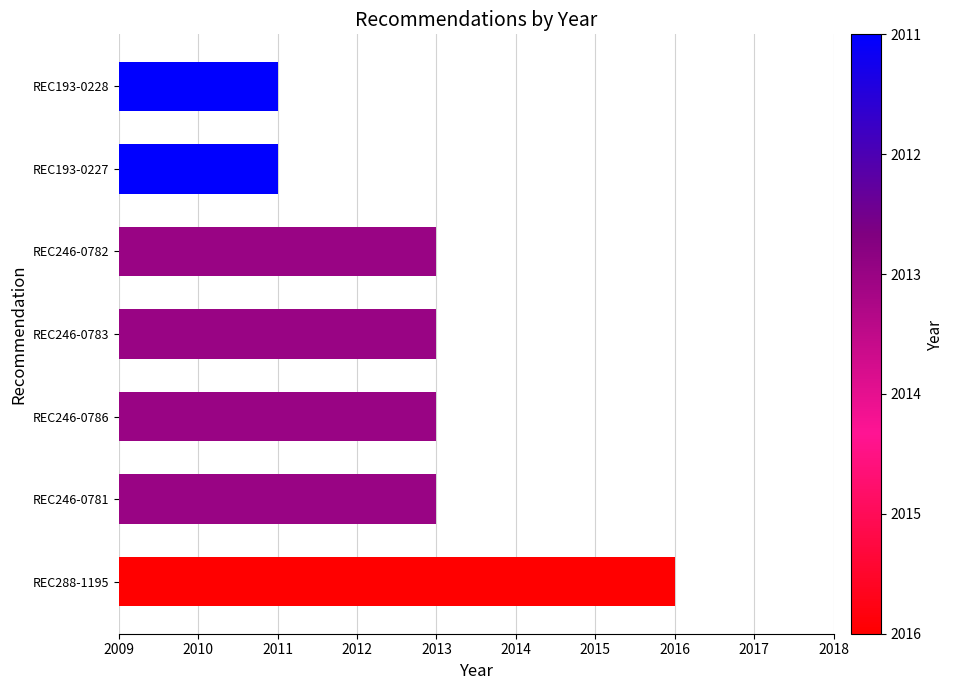

What is the difference between the maximum and minimum values?

5